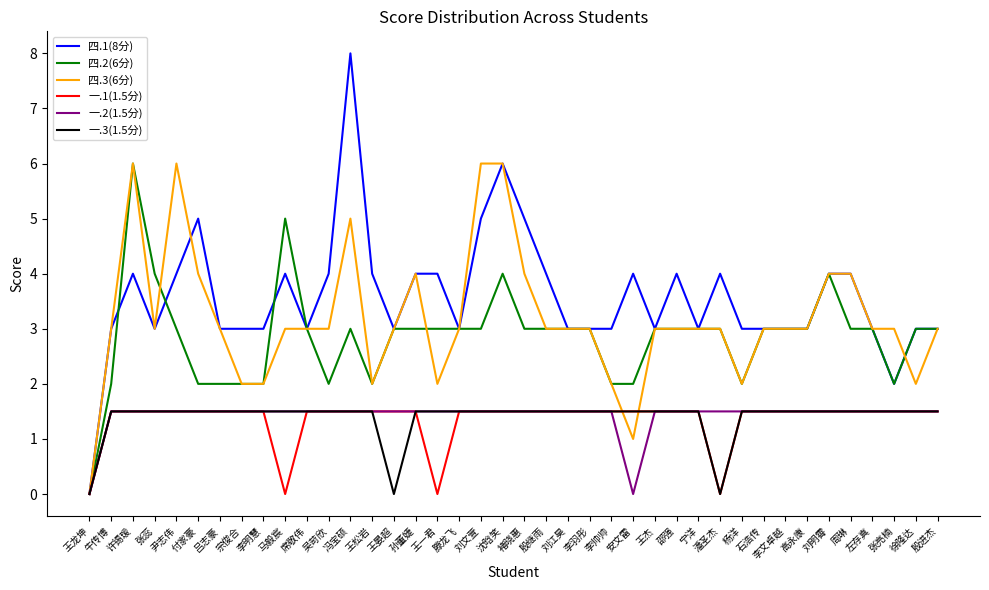

What is the total value across all series at 刘明霄?

16.5